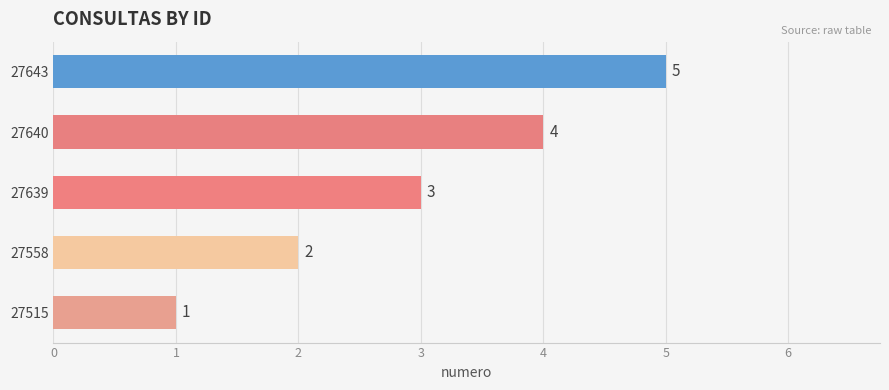

What is the sum of all values?

15